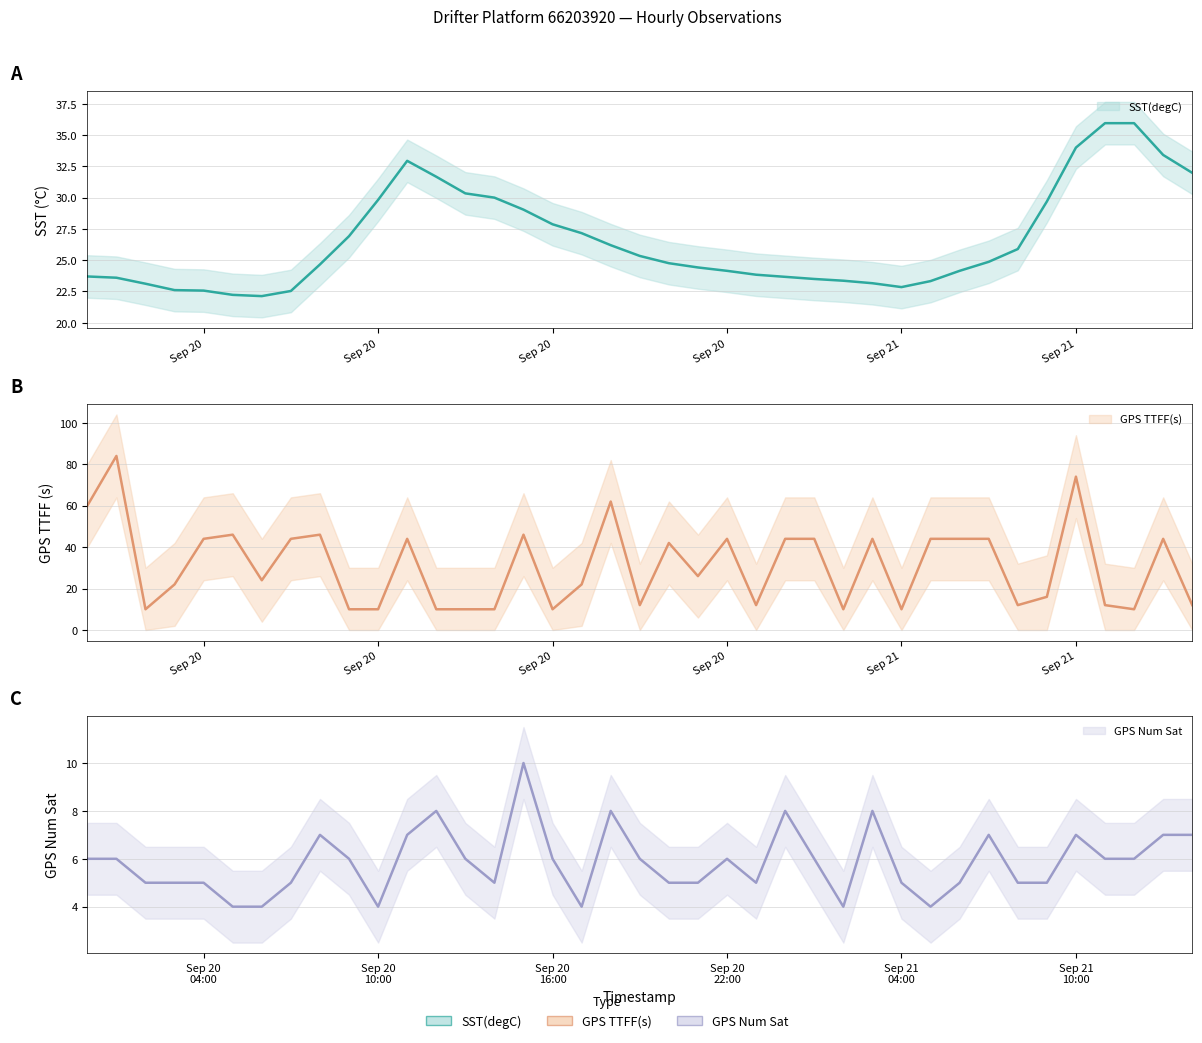

Is the value of GPS TTFF(s) at 2019-09-20 05:00:00 greater than the value of SST(degC) at 2019-09-20 18:00:00?

Yes